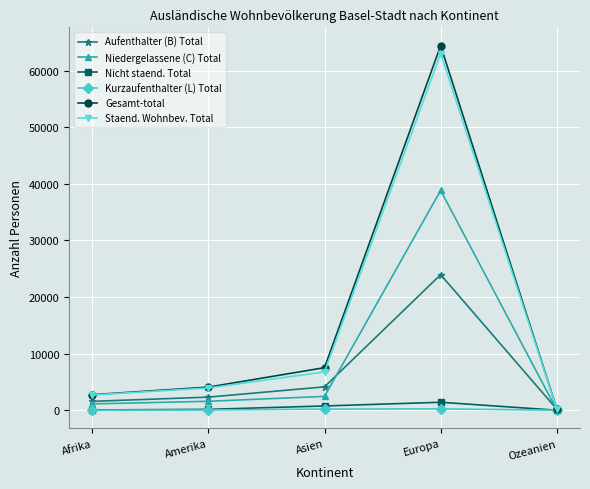

The Niedergelassene (C) Total series shows 38834 at Europa. True or false?

True